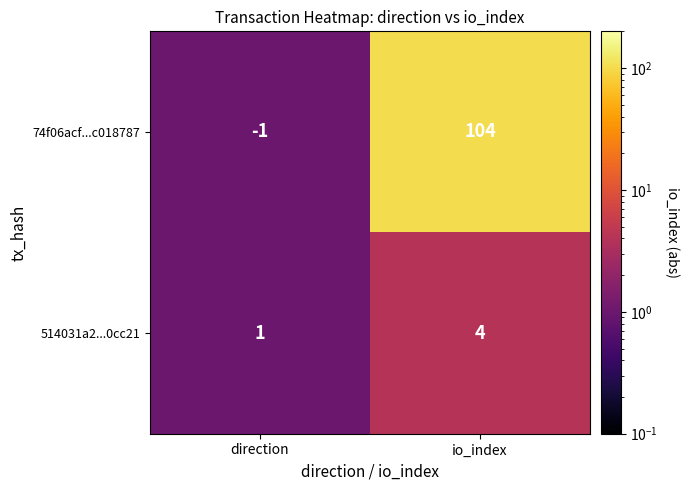

At which category is the sum across all series the highest?

io_index